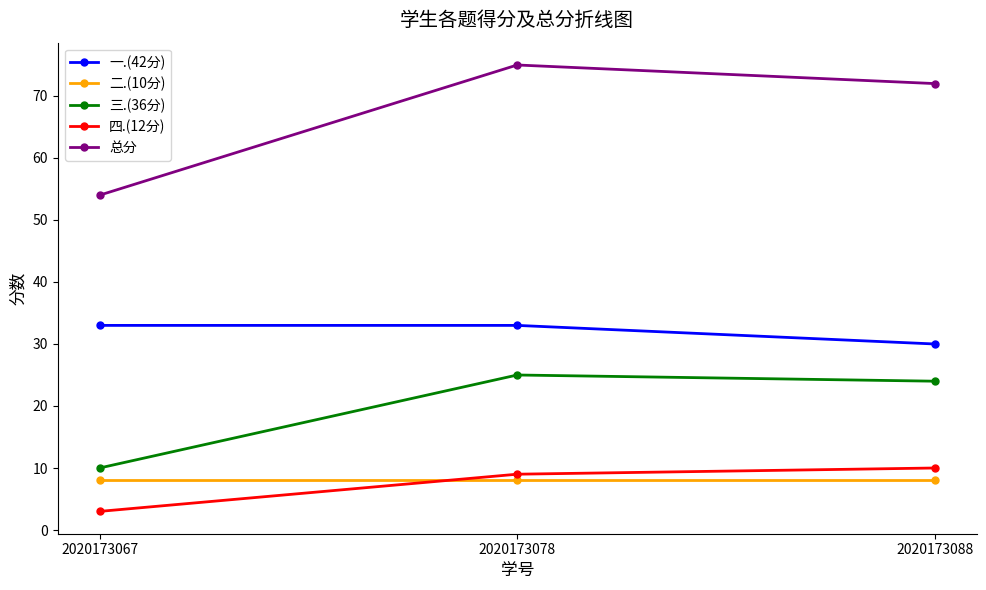

At which category does the chart reach its peak across all series?

2020173078